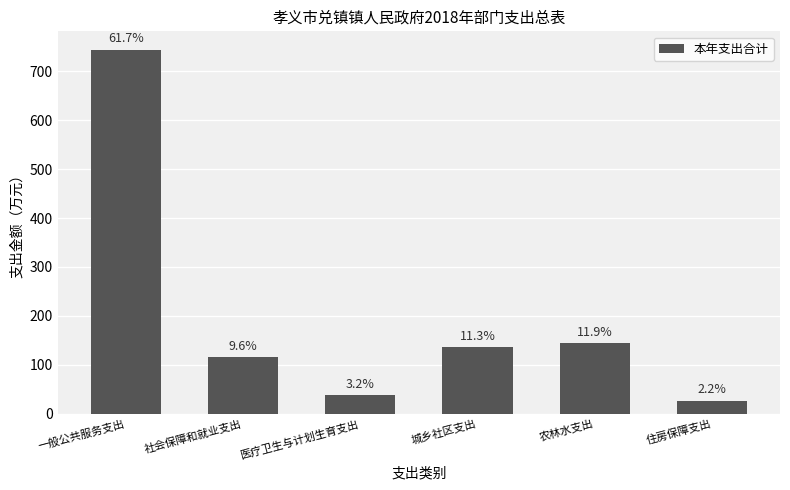

Where does the data first go above 136?

一般公共服务支出